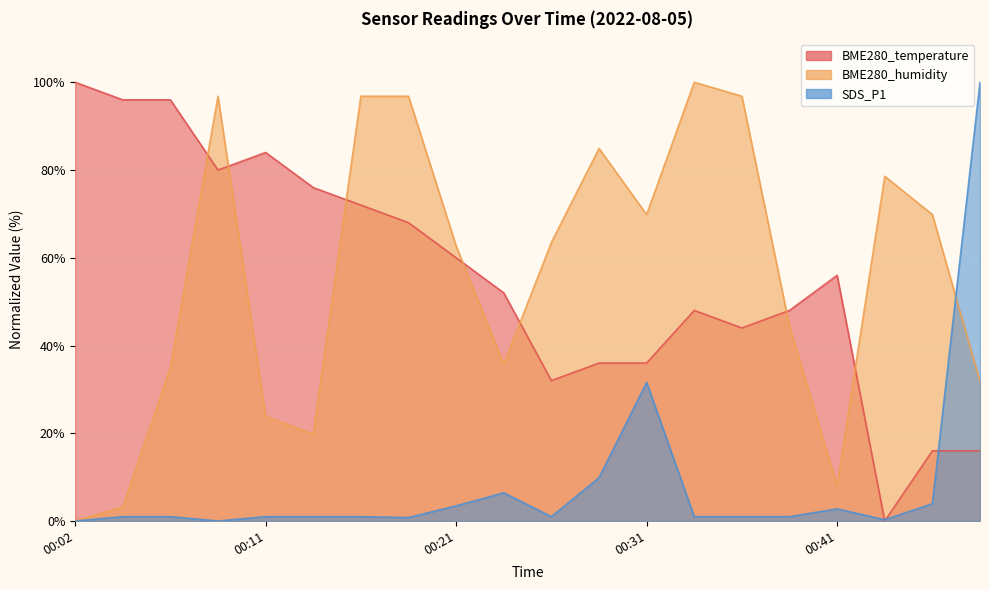

Rank the series by their maximum value, from lowest to highest.

BME280_temperature, BME280_humidity, SDS_P1